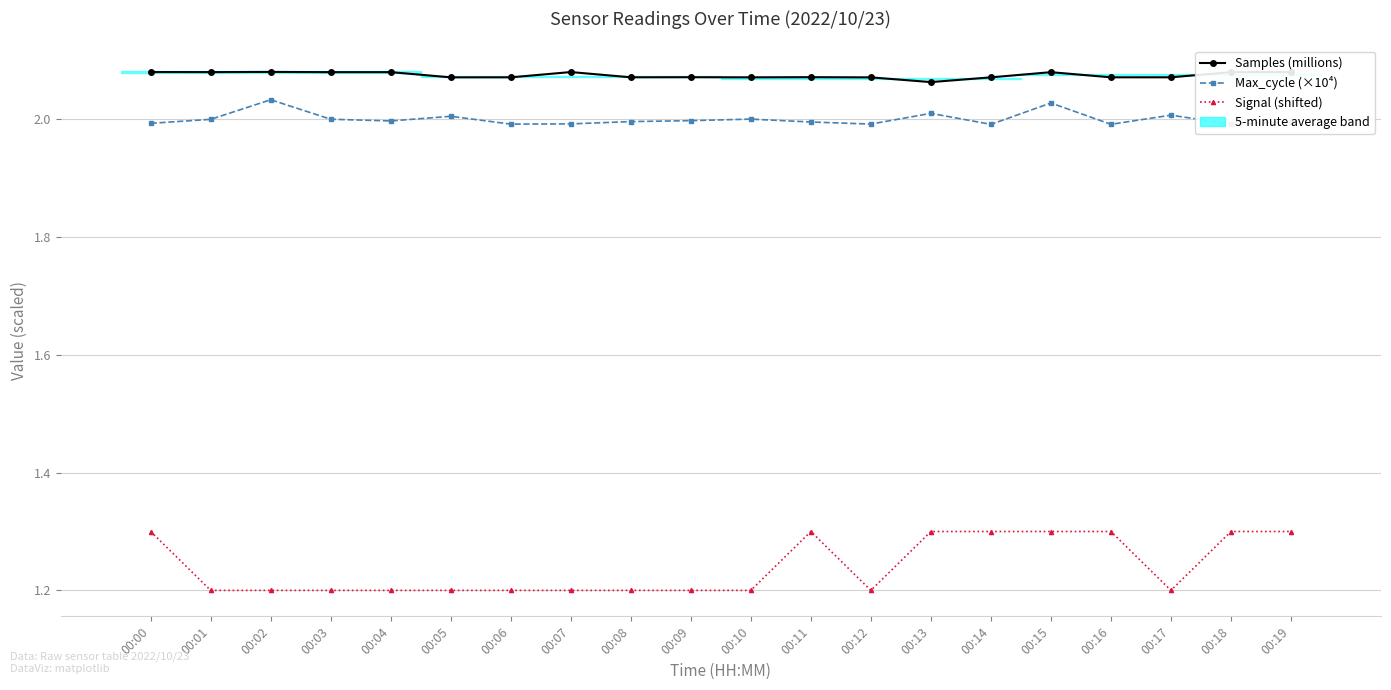

True or false: Samples (millions) and Max_cycle (×10⁴) intersect in this chart.

False